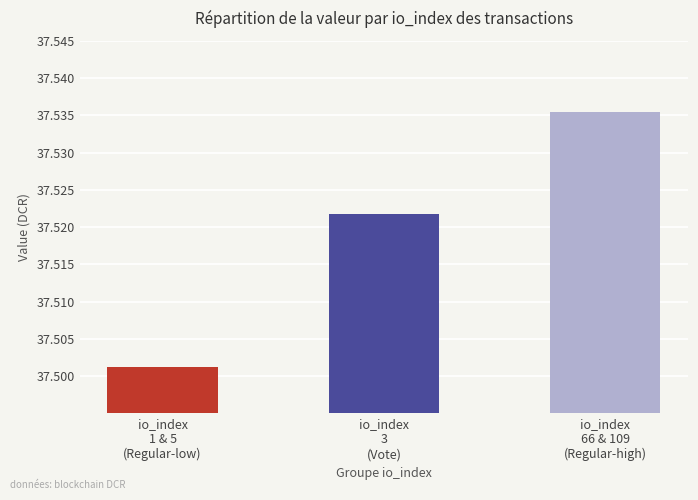

What is the ratio of the value at io_index
1 & 5
(Regular-low) to the value at io_index
66 & 109
(Regular-high)?

1.0